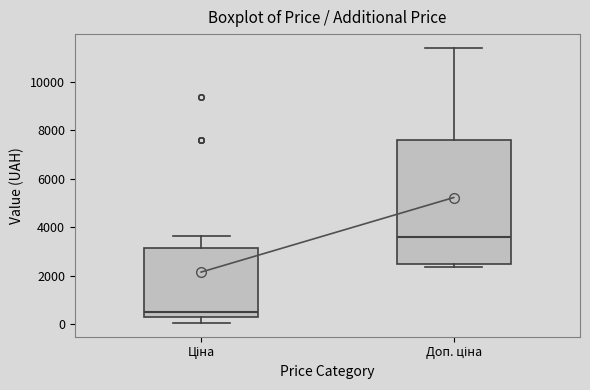

Reading left to right, transcribe this box plot: for each box, give where its median line is, the range the box spans, and where its two whiskers end, as read against the y-axis. The values are not printed on the chart, so give them approximately, as read against the axis.

Ціна: median 400 (just above the box's lower edge), box 400 to 3200, whiskers 0 to 3600
Доп. ціна: median 3600, box 2400 to 7600, whiskers 2400 (just below the box's lower edge) to 11400